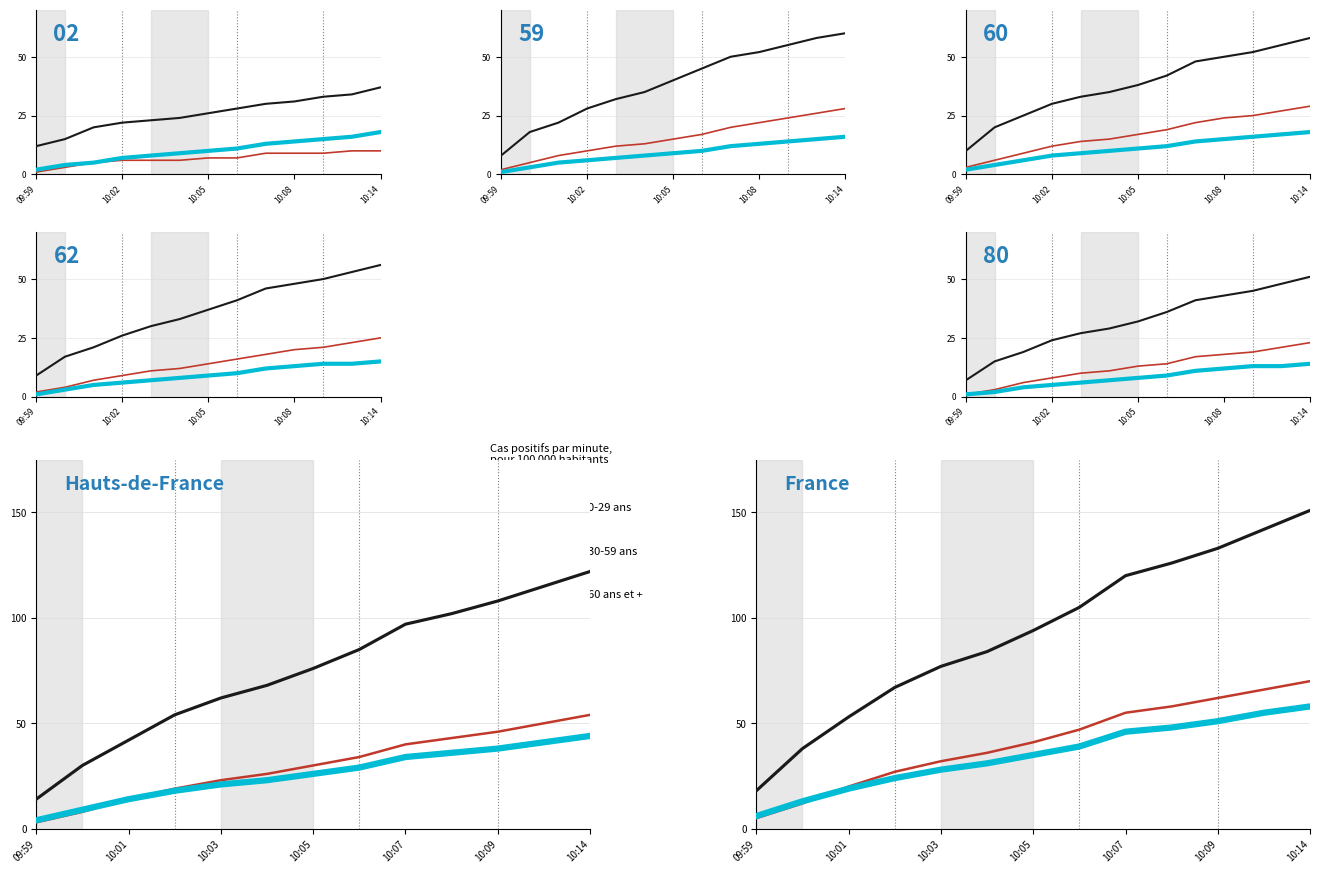

What position from the left is 10:02?

2